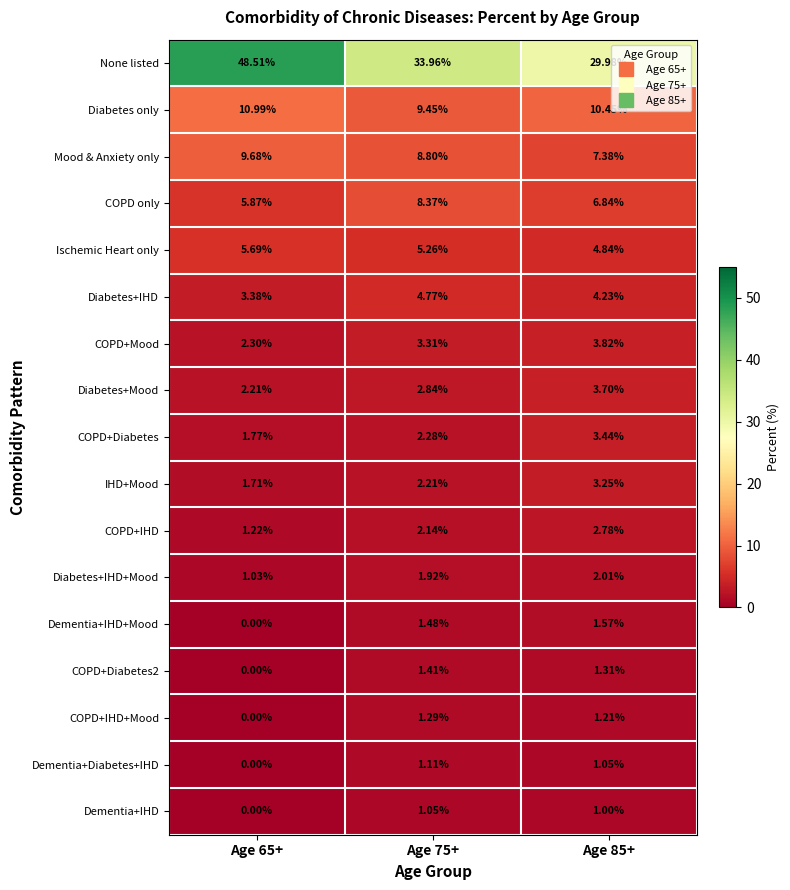

Which series has the widest spread of values?

None listed